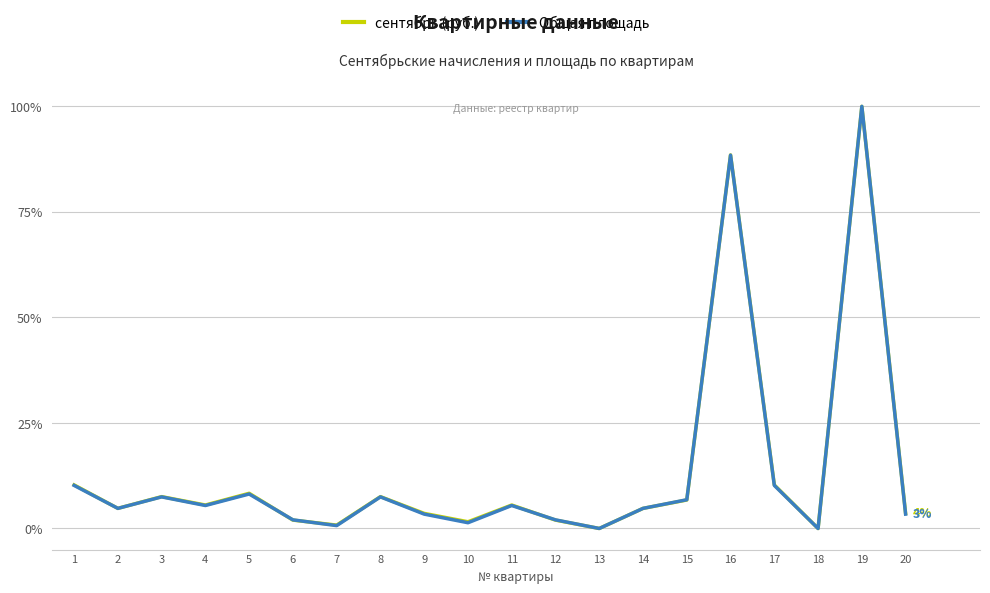

What is the sum of the сентябрь (руб.) values at 13 and 1?

0.1